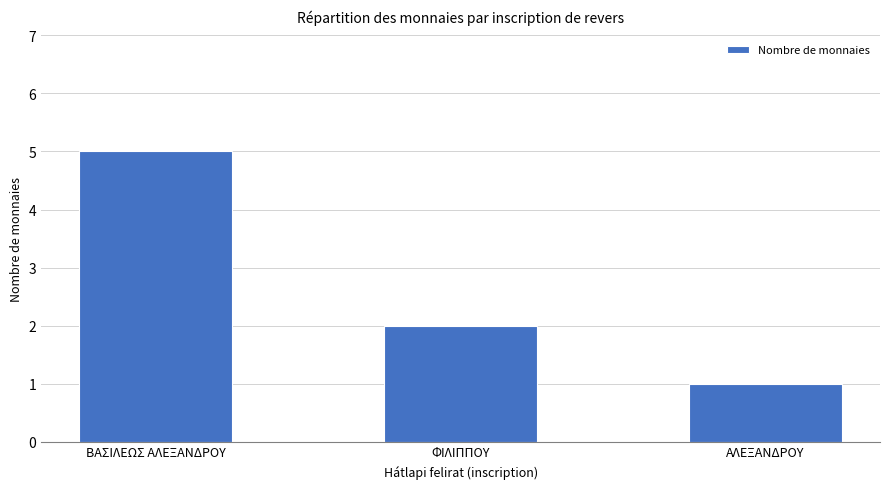

Does the chart contain any negative values?

No